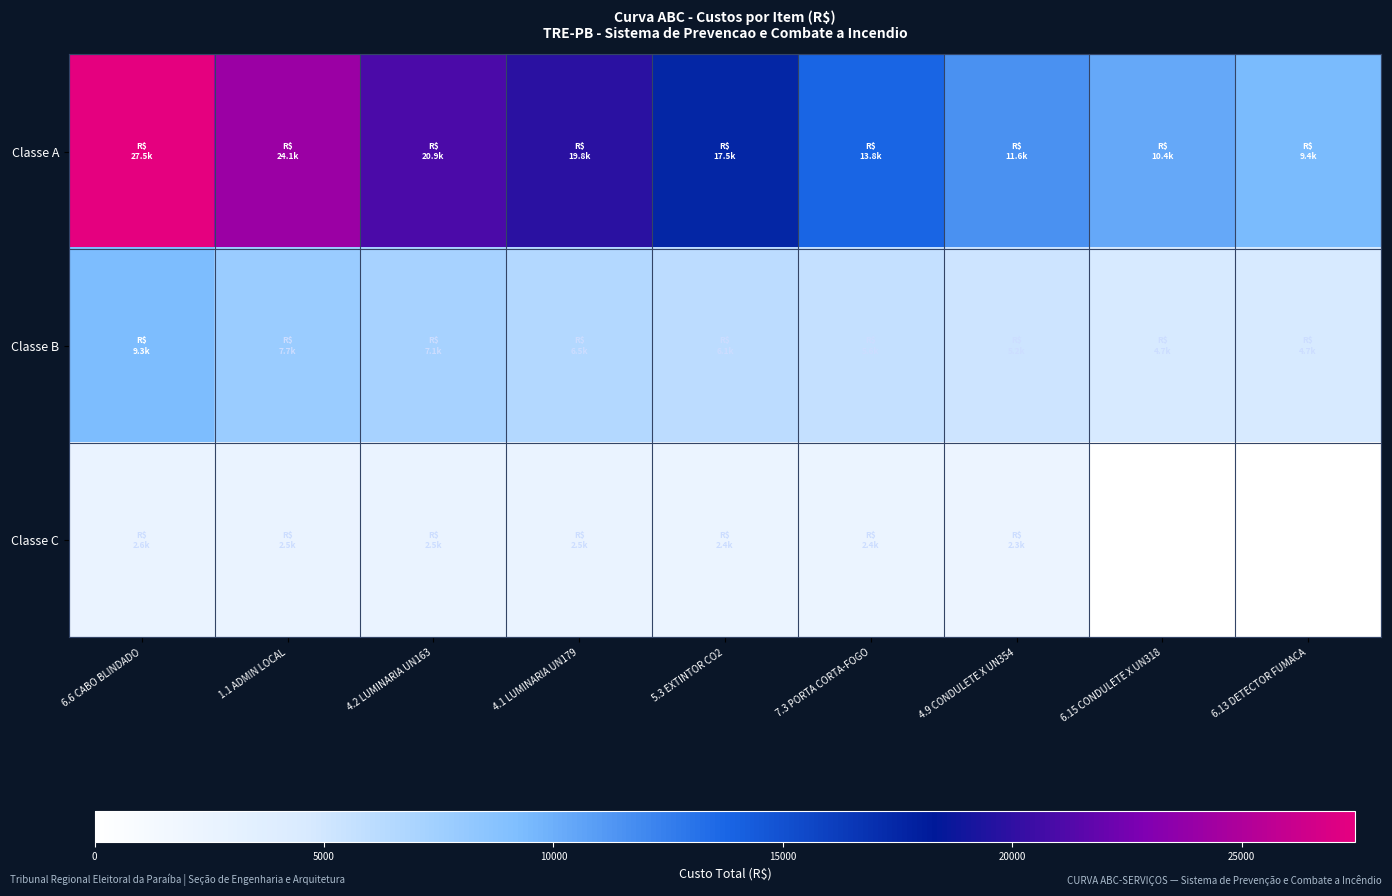

What is the spread (max minus min) of values at 7.3 PORTA CORTA-FOGO?

11378.3